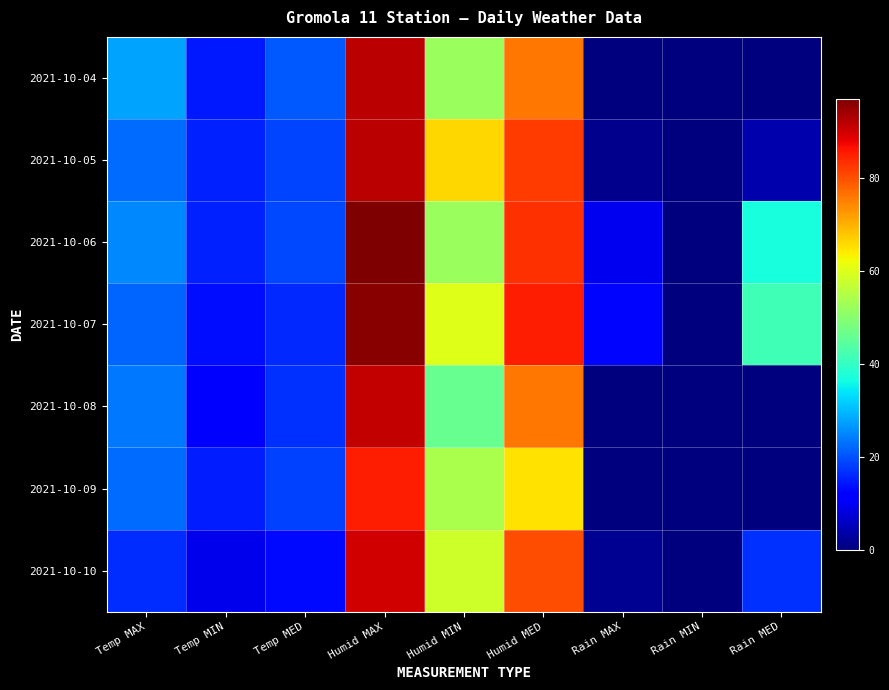

Rank the series at Rain MAX from lowest to highest value.

2021-10-04, 2021-10-08, 2021-10-09, 2021-10-05, 2021-10-10, 2021-10-06, 2021-10-07